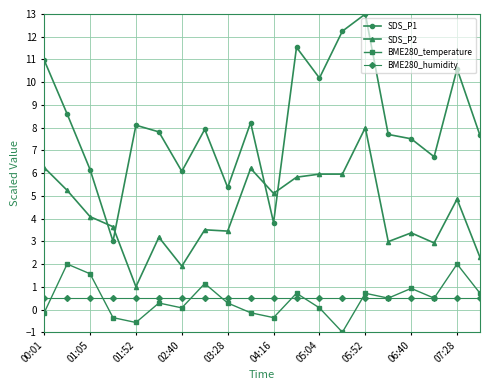

Rank the series by their maximum value, from highest to lowest.

SDS_P1, SDS_P2, BME280_temperature, BME280_humidity